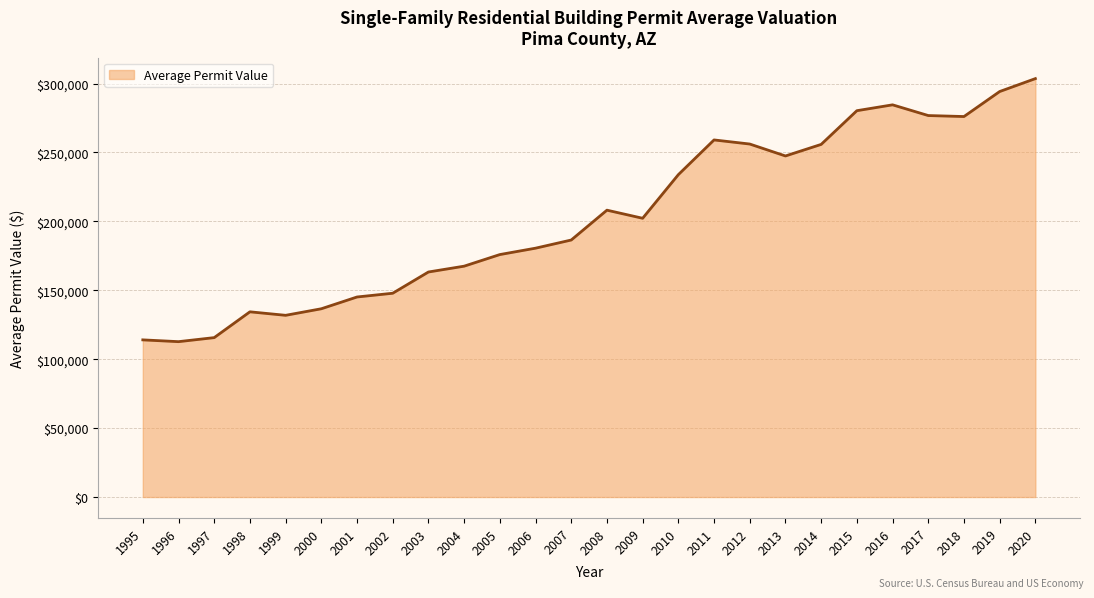

What is the change in value from 2014 to 2015?

+24461.7